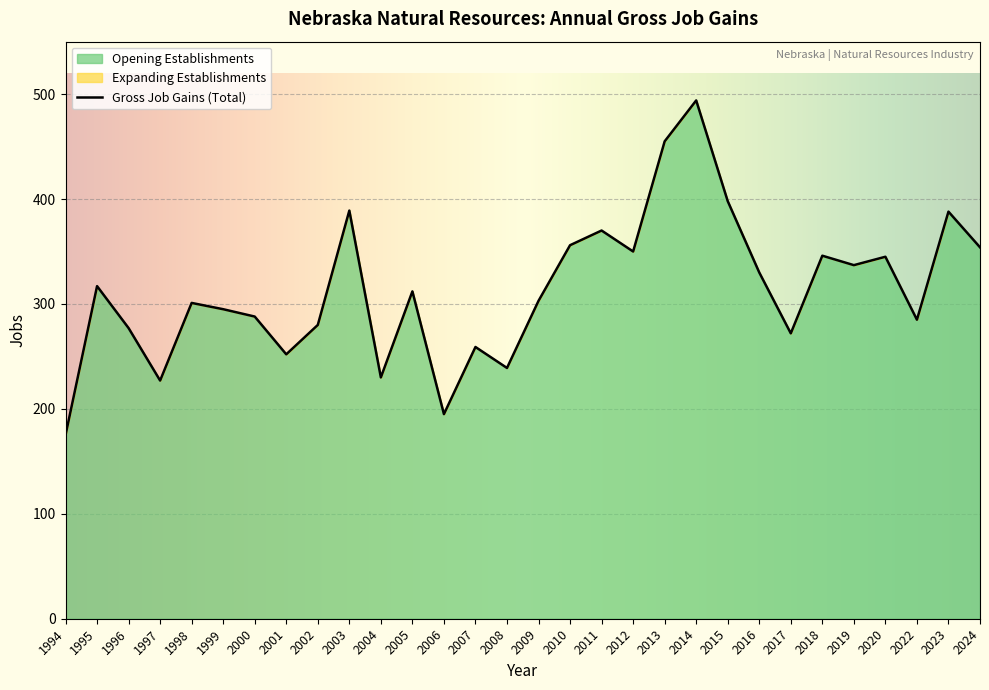

Where is Expanding Establishments nearest to the value 0?

1994